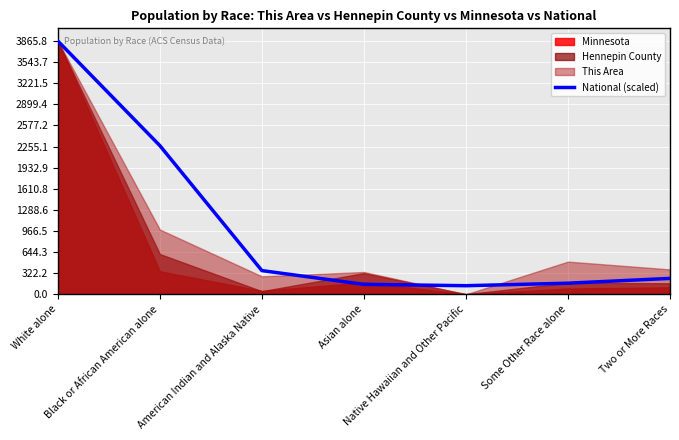

True or false: the data has more than 1 interior local peaks.

False